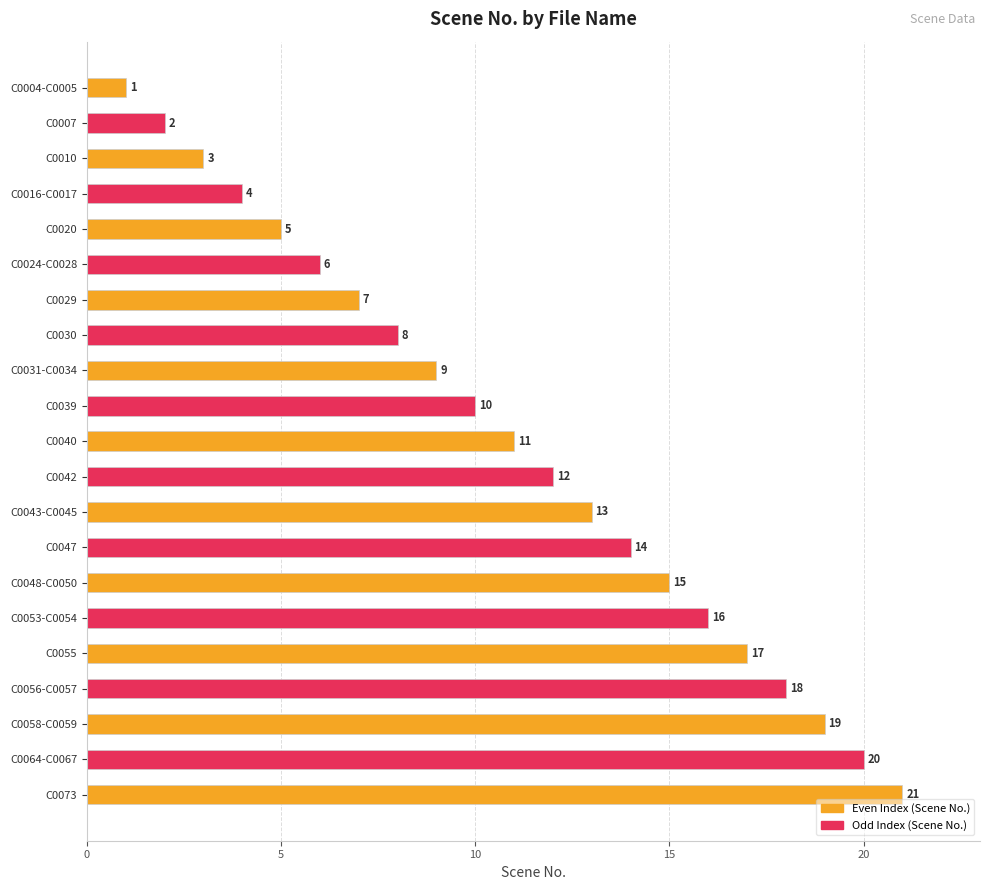

What is the ratio of the value at C0053-C0054 to the value at C0010?

5.3